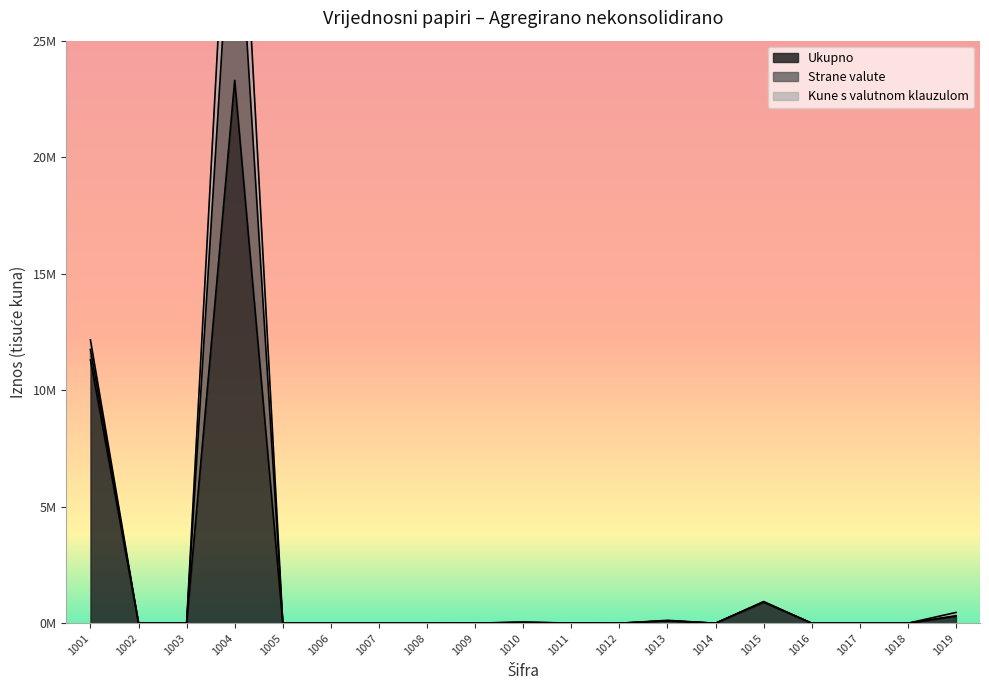

The value of Kune s valutnom klauzulom at 1008 is 0. True or false?

True